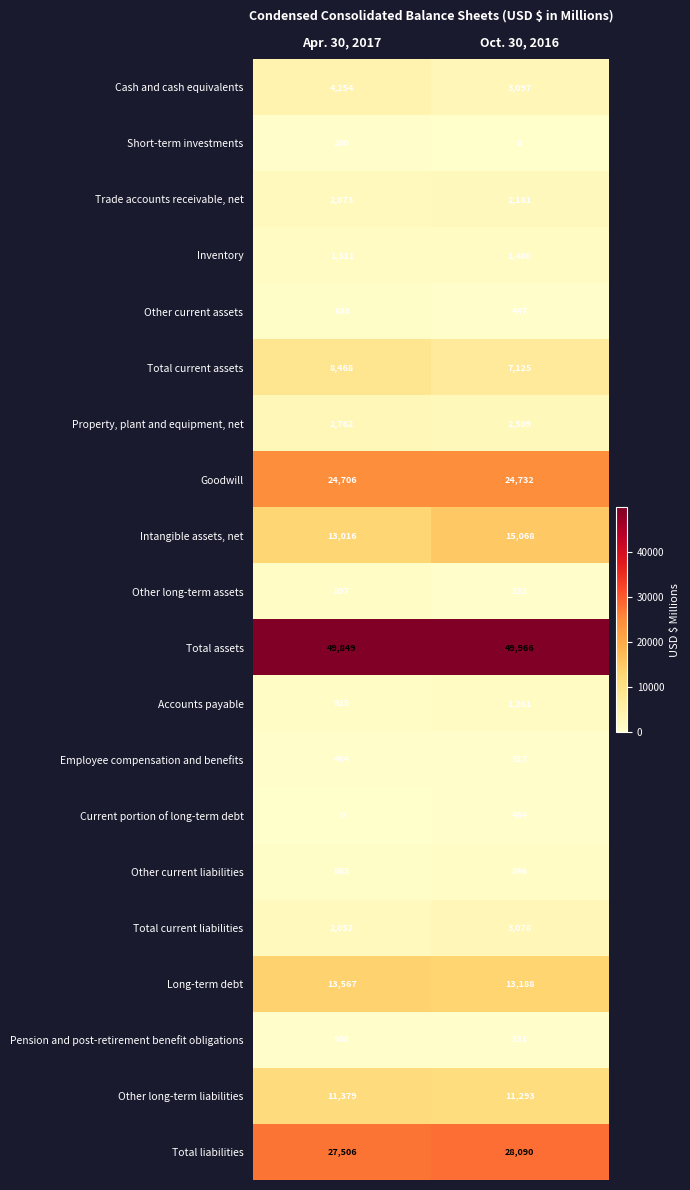

True or false: Property, plant and equipment, net has a value of 2762 at Apr. 30, 2017.

True